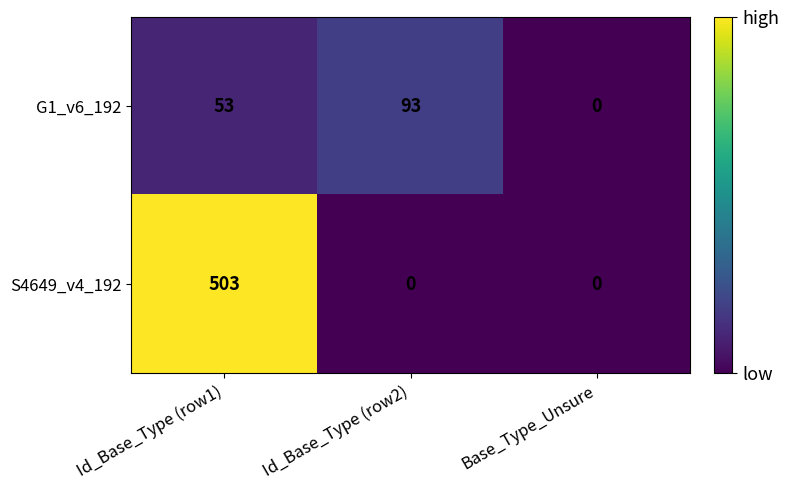

Rank the series by their average value, from highest to lowest.

S4649_v4_192, G1_v6_192